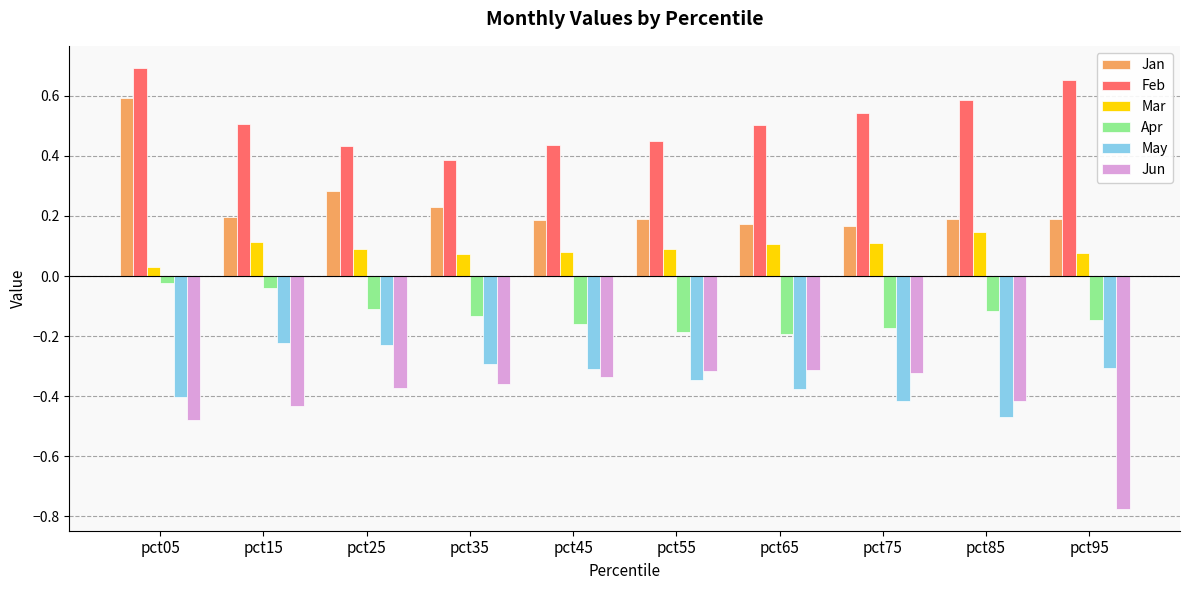

What are all the series names shown in the legend?

Jan, Feb, Mar, Apr, May, Jun